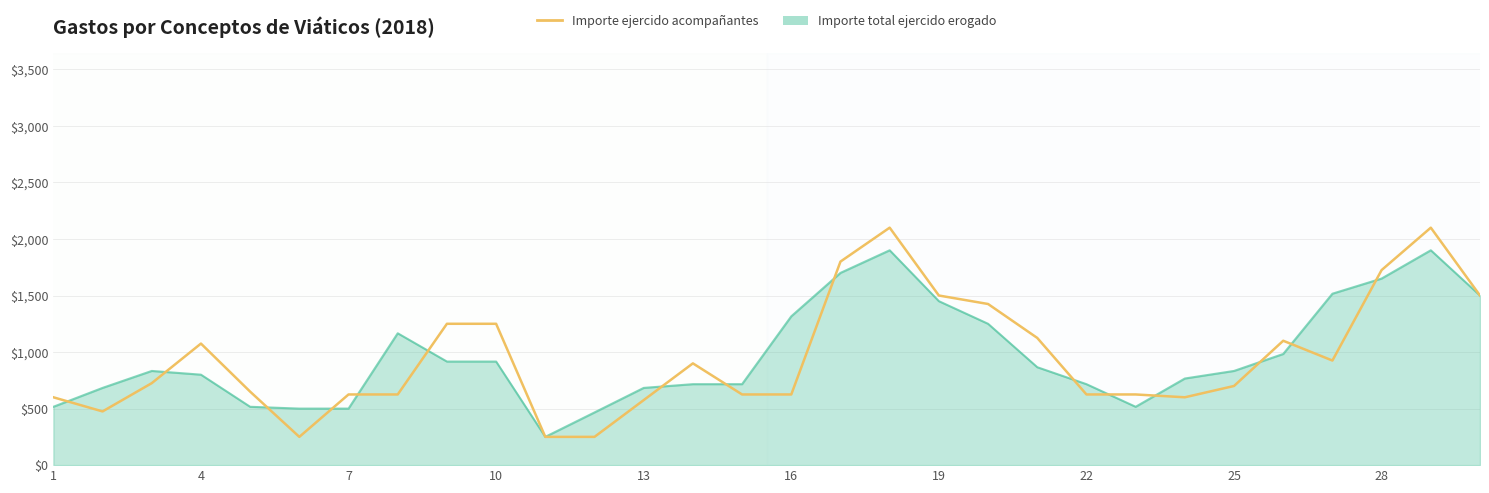

Count the number of data series in this chart.

2